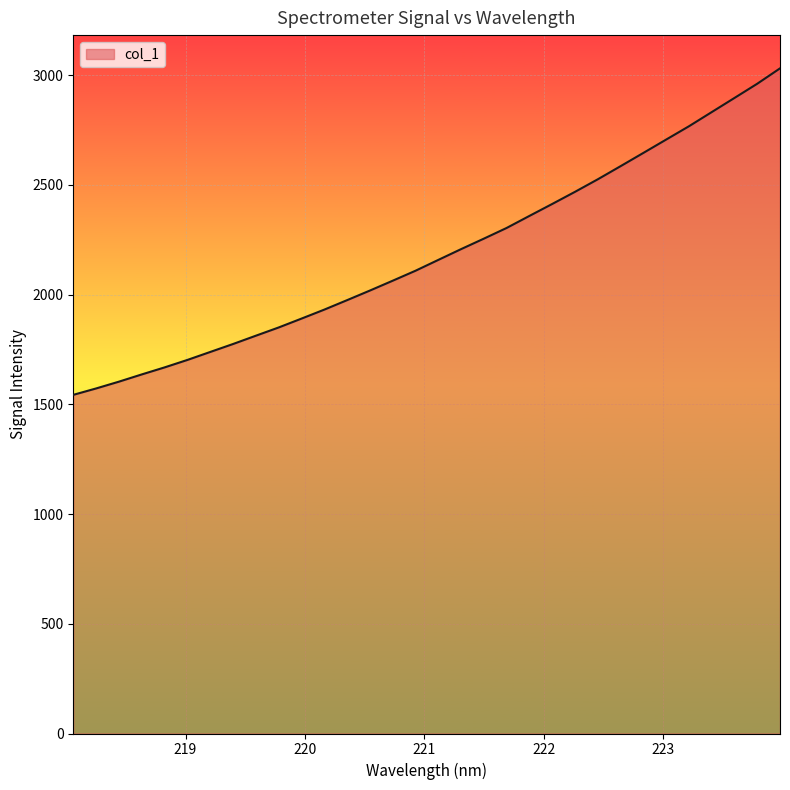

What is the smallest value displayed?

1543.5